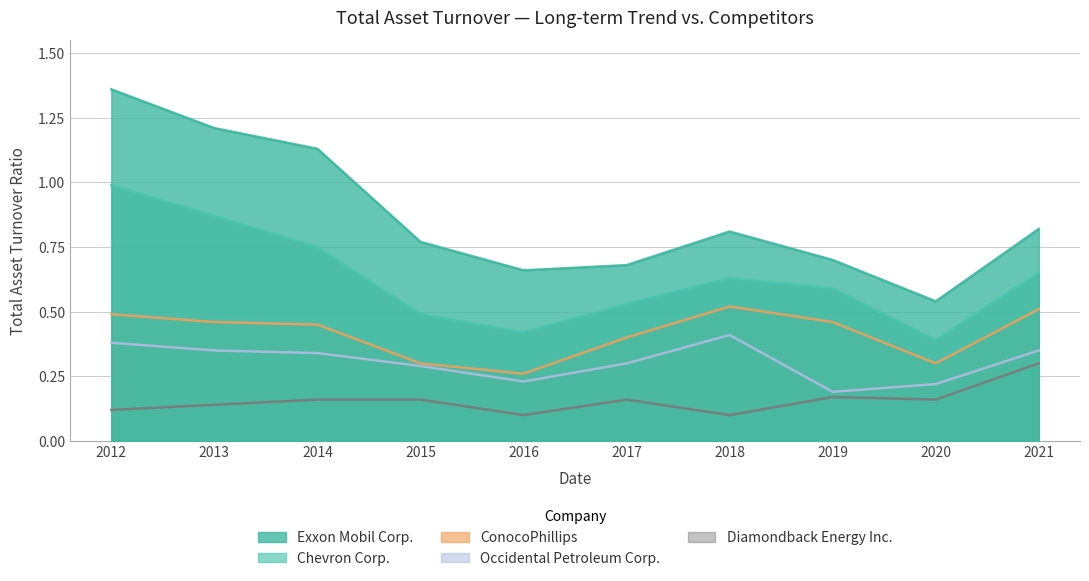

Which category has the highest value across all series?

2012